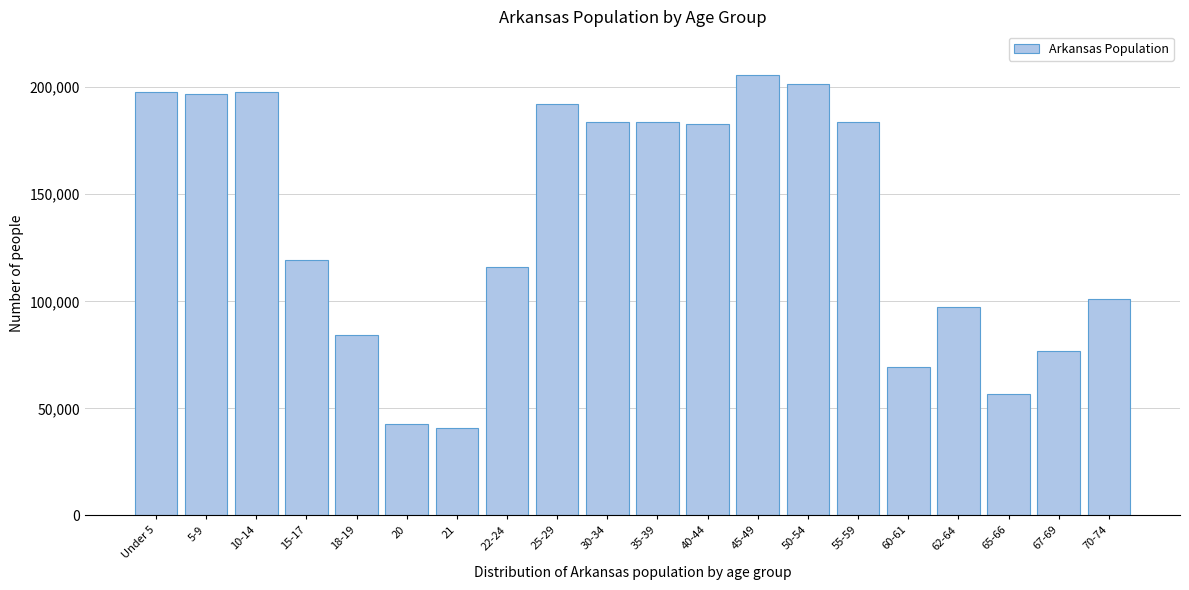

Between 35-39 and 65-66, which is larger?

35-39